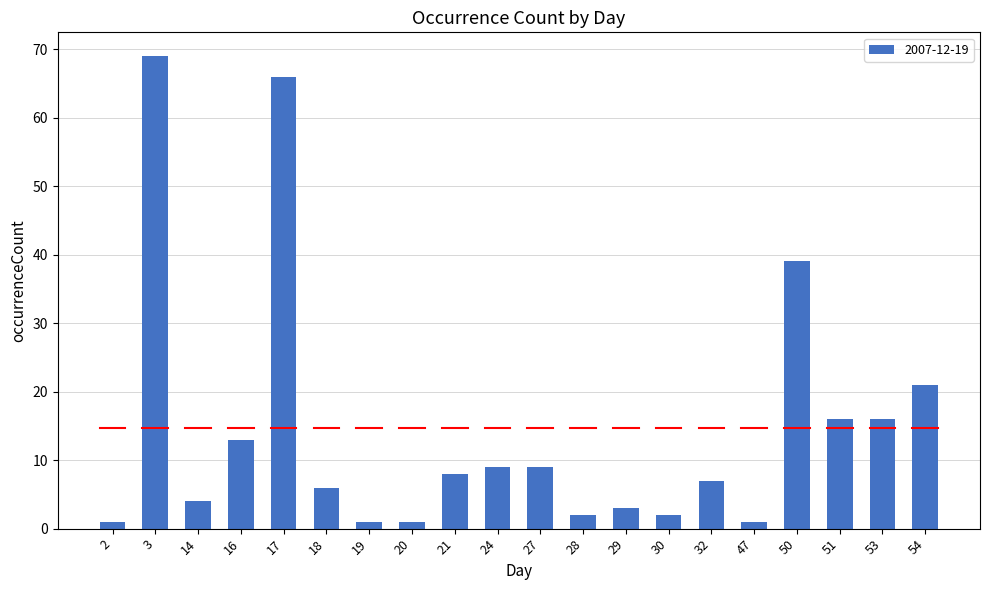

The value at 16 is 4. True or false?

False